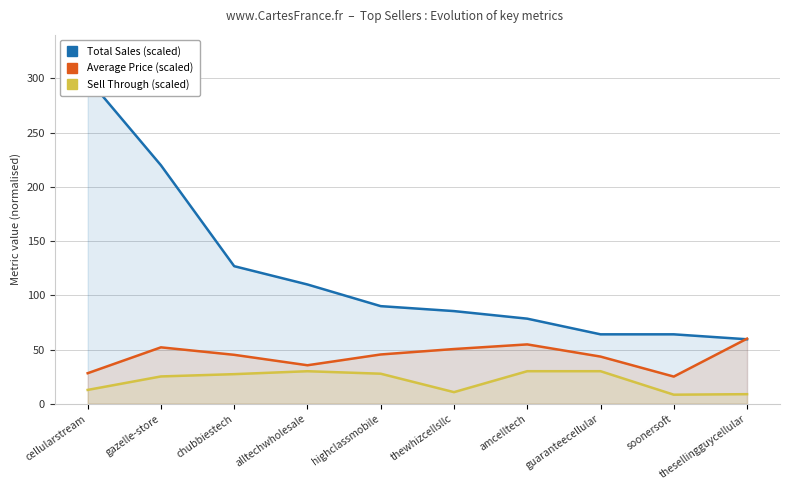

The value of Sell Through (scaled) at thesellingguycellular is 8.8. True or false?

True